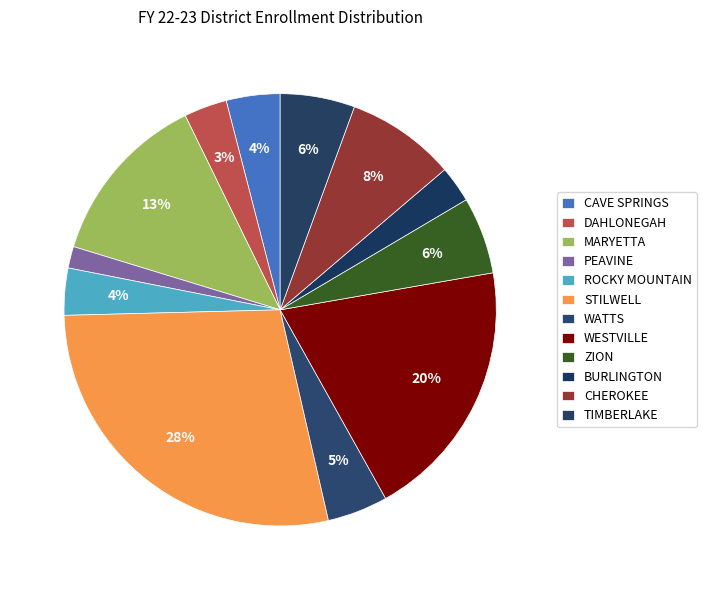

Is the sum of ZION and CHEROKEE greater than half?

No